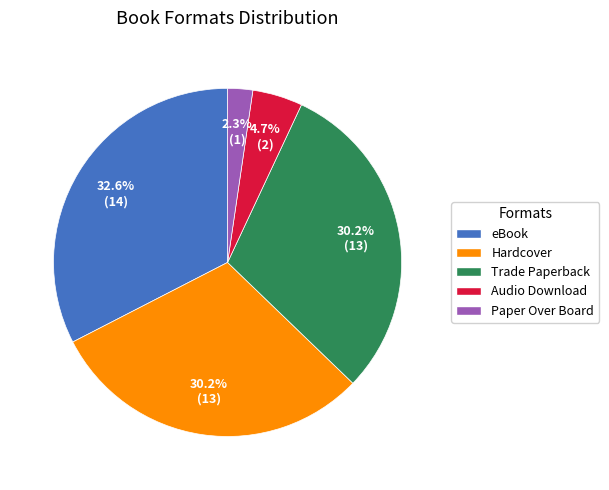

Is eBook the majority of the pie?

No